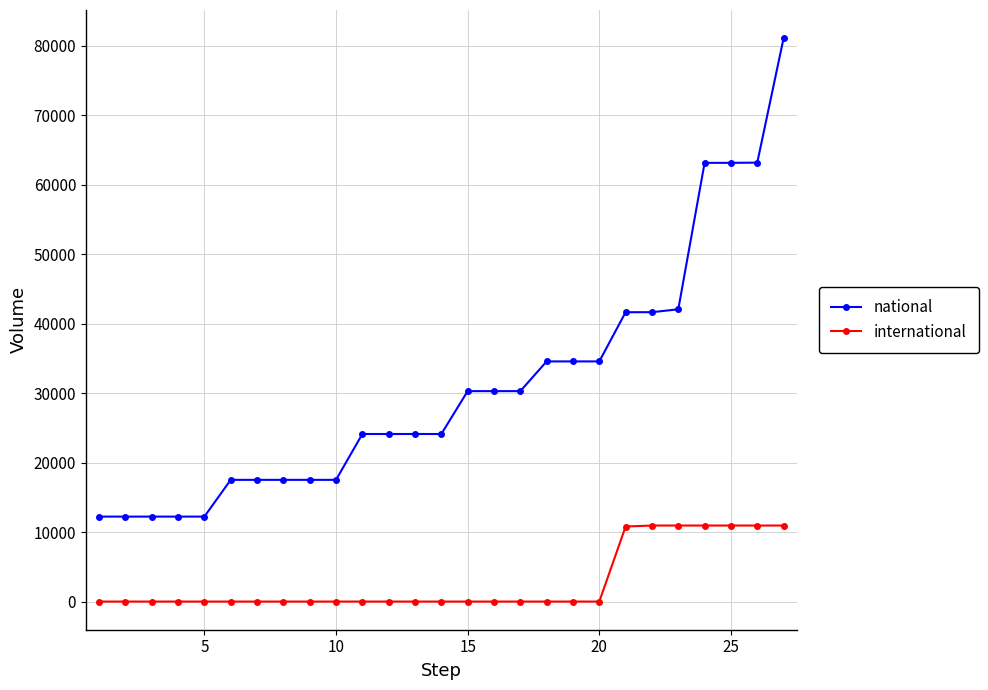

How many values in the international series exceed 0?

7